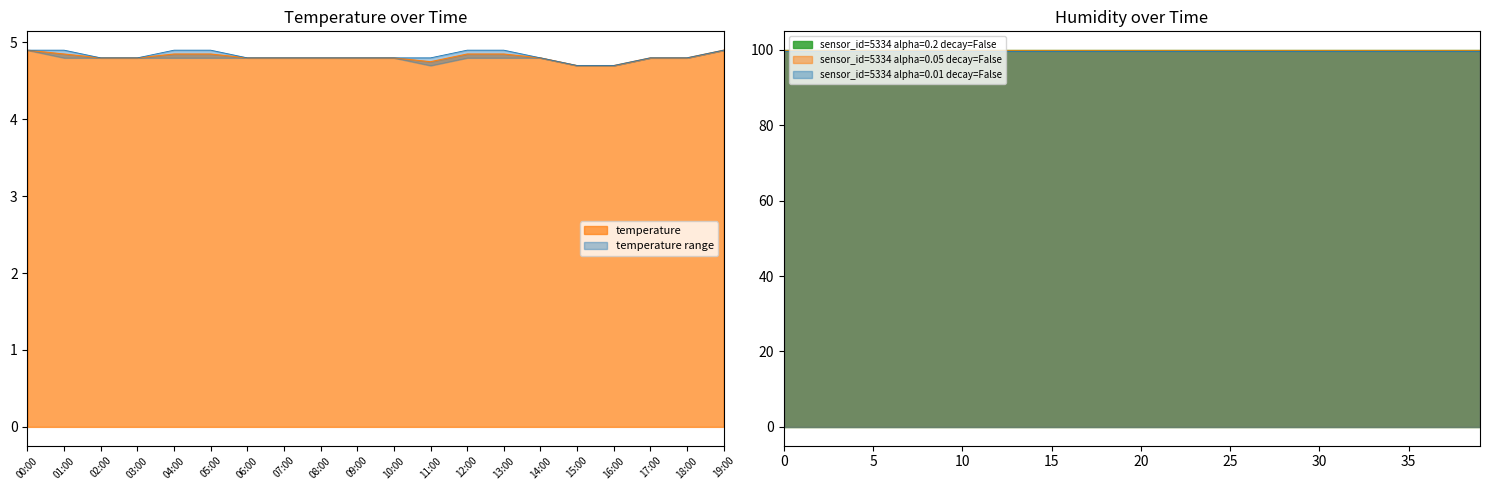

True or false: humidity and temperature cross at least once.

False